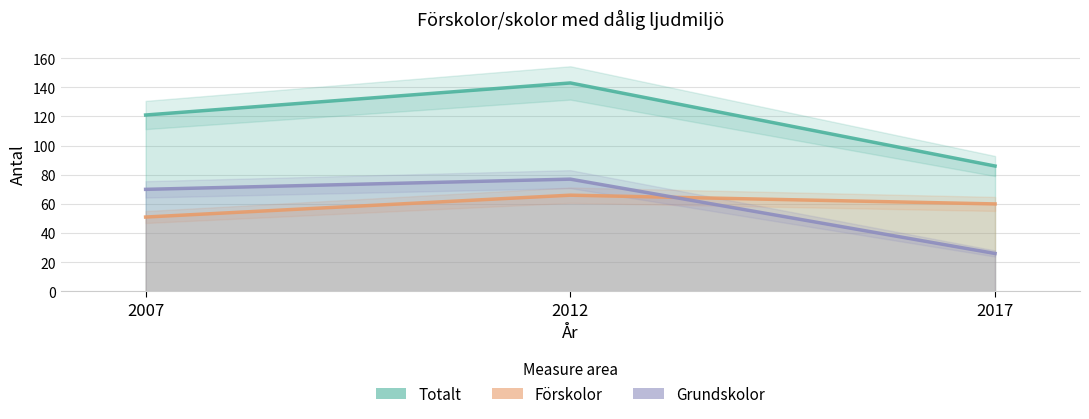

Which series has the largest range (max minus min)?

Totalt